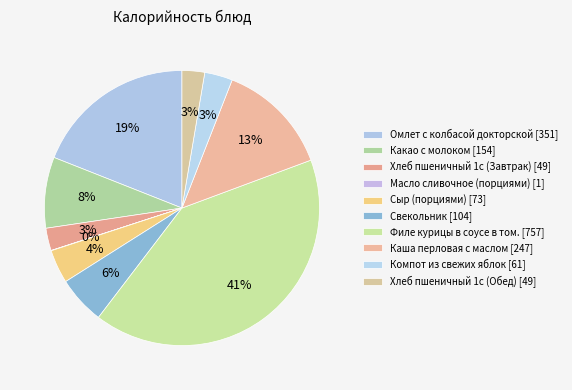

Is there a majority slice in this chart?

No